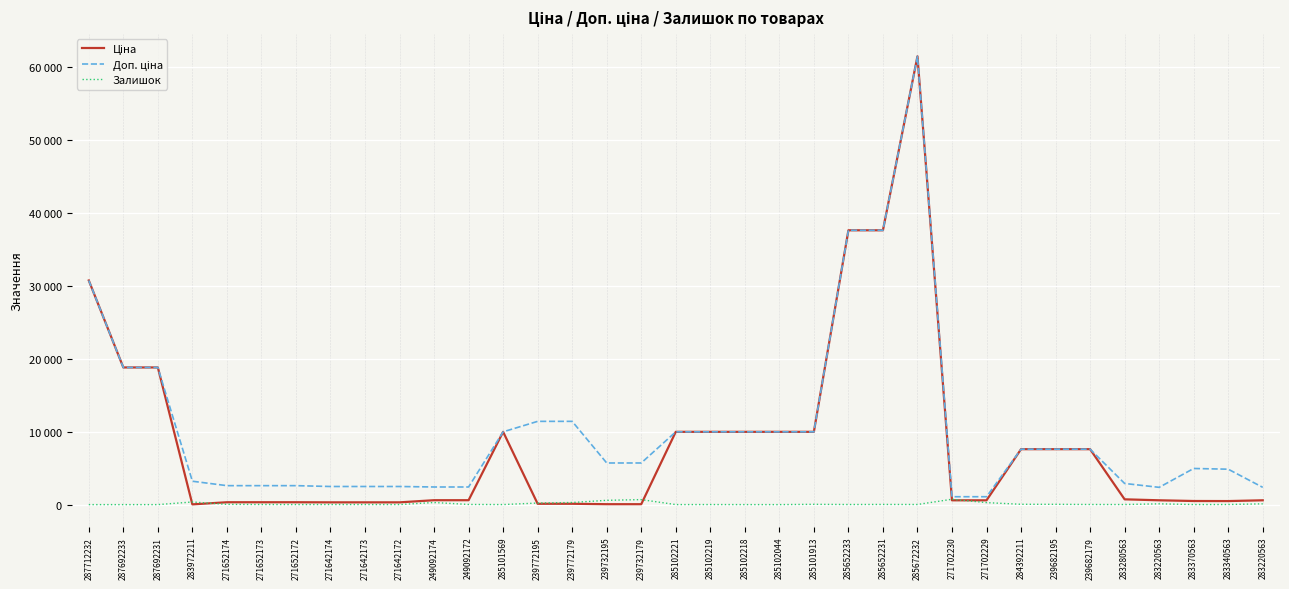

Reading left to right, list all the values displayed in this chart.

Ціна: 287712232=30717.1	287692233=18796.8	287692231=18796.8	283972211=32.0	271652174=324.8	271652173=324.8	271652172=324.8	271642174=310.3	271642173=310.3	271642172=310.3	249092174=603.7	249092172=603.7	285101569=9975.0	239772195=114.1	239772179=114.1	239732195=57.0	239732179=57.0	285102221=9975.0	285102219=9975.0	285102218=9975.0	285102044=9975.0	285101913=9975.0	285652233=37593.6	285652231=37593.6	285672232=61434.3	271702230=589.9	271702229=589.9	284392211=7596.5	239682195=7596.5	239682179=7596.5	283280563=724.5	283220563=591.6	283370563=495.0	283340563=485.4	283220563=591.6
Доп. ціна: 287712232=30717.1	287692233=18796.8	287692231=18796.8	283972211=3205.0	271652174=2598.3	271652173=2598.3	271652172=2598.3	271642174=2482.4	271642173=2482.4	271642172=2482.4	249092174=2414.8	249092172=2414.8	285101569=9975.0	239772195=11410.0	239772179=11410.0	239732195=5705.0	239732179=5705.0	285102221=9975.0	285102219=9975.0	285102218=9975.0	285102044=9975.0	285101913=9975.0	285652233=37593.6	285652231=37593.6	285672232=61434.3	271702230=1081.7	271702229=1081.7	284392211=7596.5	239682195=7596.5	239682179=7596.5	283280563=2897.8	283220563=2366.5	283370563=4950.4	283340563=4853.8	283220563=2366.5
Залишок: 287712232=0.0	287692233=0.0	287692231=0.0	283972211=360.0	271652174=33.0	271652173=12.0	271652172=5.0	271642174=9.0	271642173=7.0	271642172=5.0	249092174=288.0	249092172=21.0	285101569=7.0	239772195=214.0	239772179=290.0	239732195=588.0	239732179=686.0	285102221=5.0	285102219=9.0	285102218=3.0	285102044=1.0	285101913=39.0	285652233=13.0	285652231=23.0	285672232=16.0	271702230=735.0	271702229=272.0	284392211=43.0	239682195=39.0	239682179=16.0	283280563=11.0	283220563=106.0	283370563=9.0	283340563=14.0	283220563=106.0